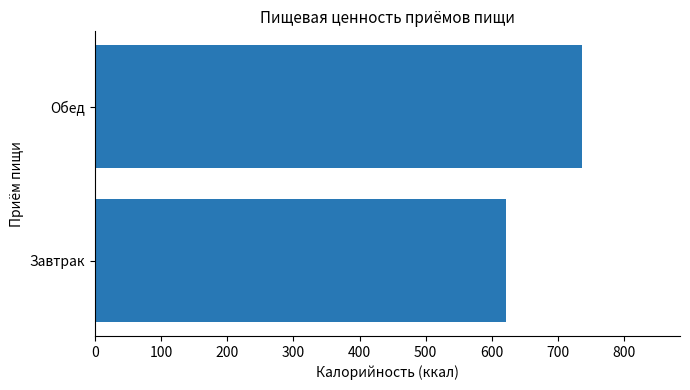

At which category does the chart reach its peak across all series?

Обед